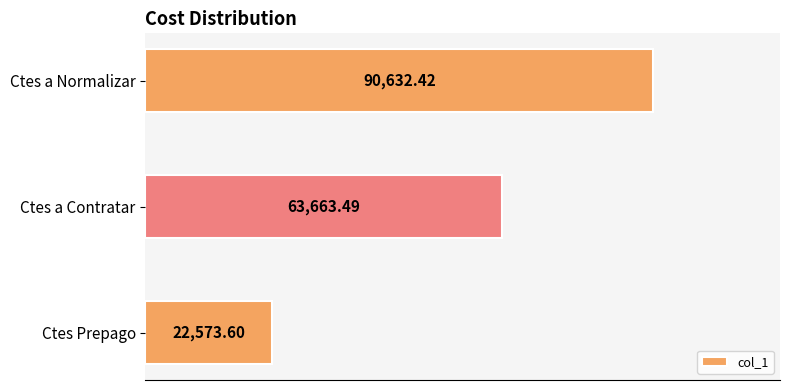

Rank the categories by value from highest to lowest.

Ctes a Normalizar, Ctes a Contratar, Ctes Prepago